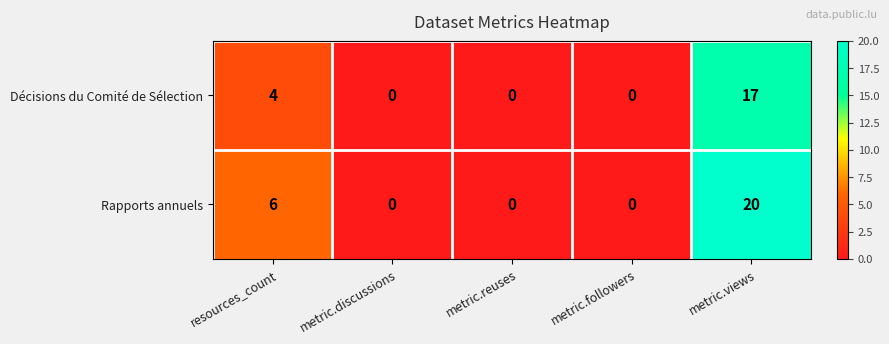

Rank the series at resources_count from highest to lowest value.

Rapports annuels, Décisions du Comité de Sélection